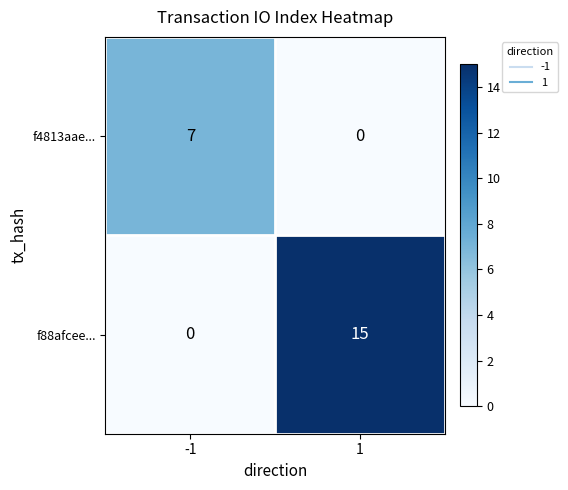

The value of f4813aae... at 1 is -4. True or false?

False